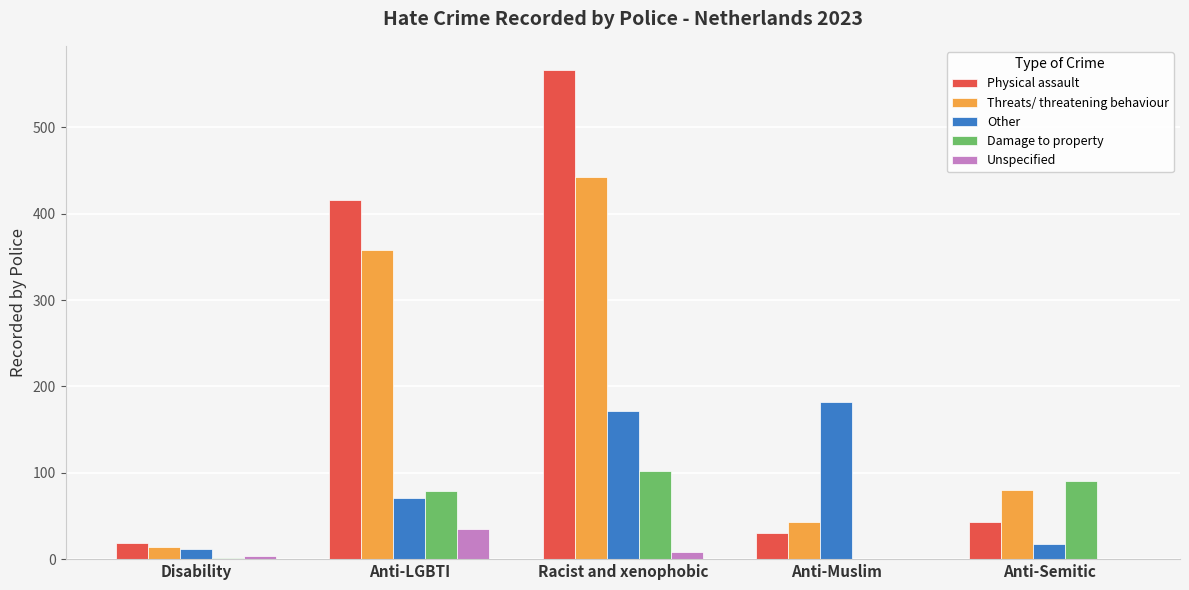

What is the sum of the Damage to property values at Anti-Muslim and Anti-Semitic?

90